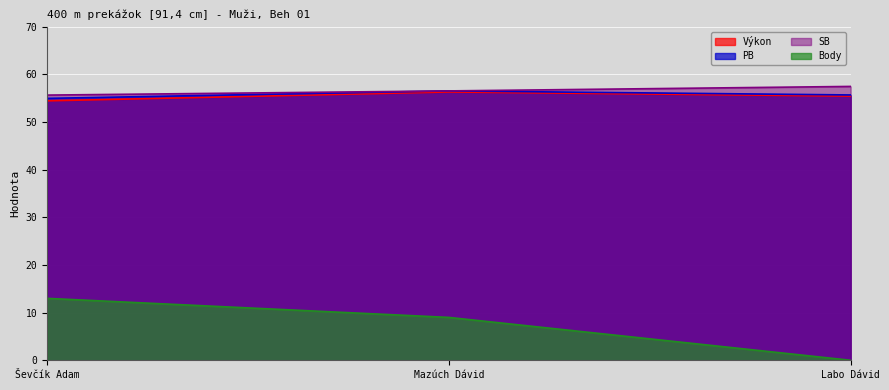

What position from the right is Ševčík Adam?

3